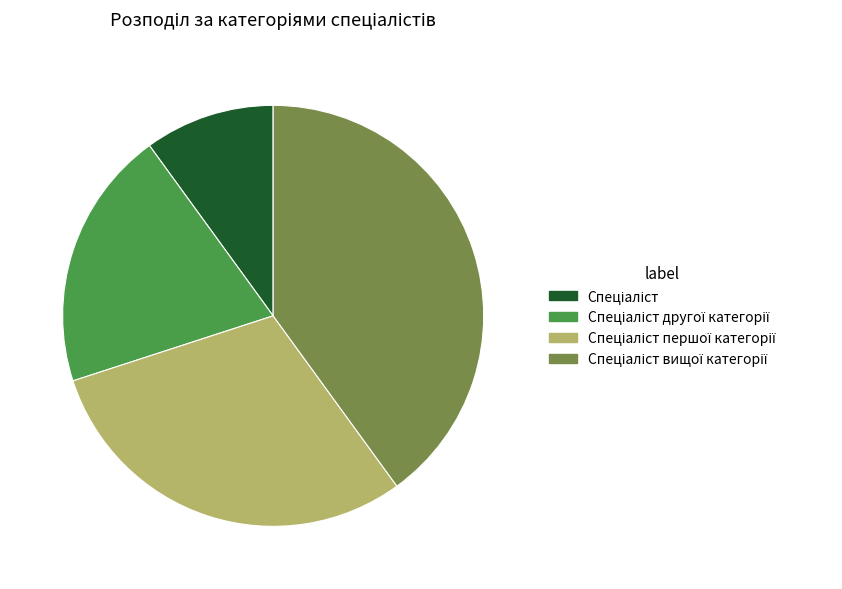

Is there any slice that represents more than half of the pie?

No